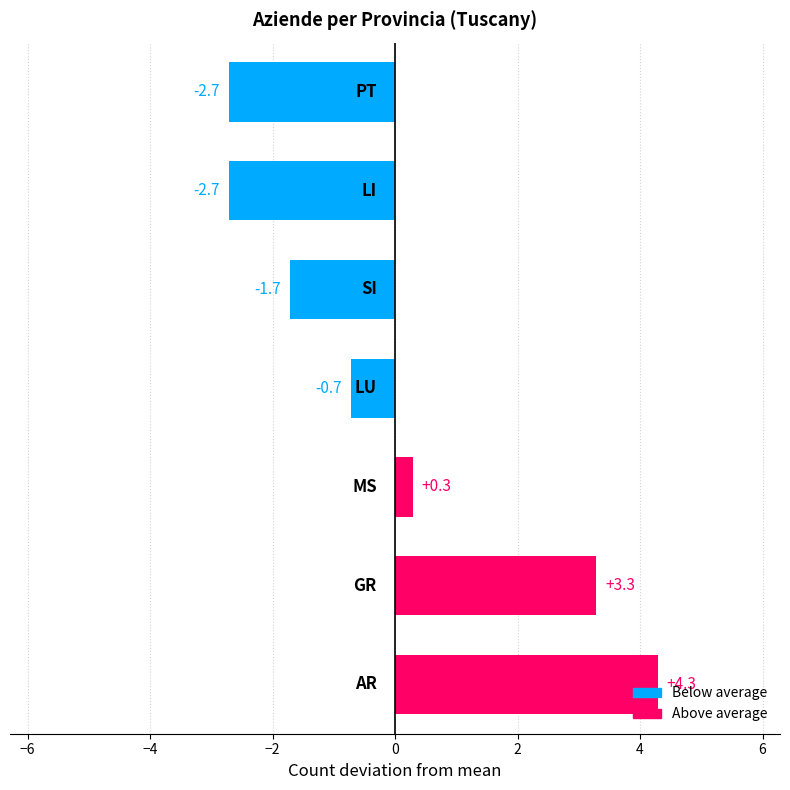

How many values exceed 0?

3